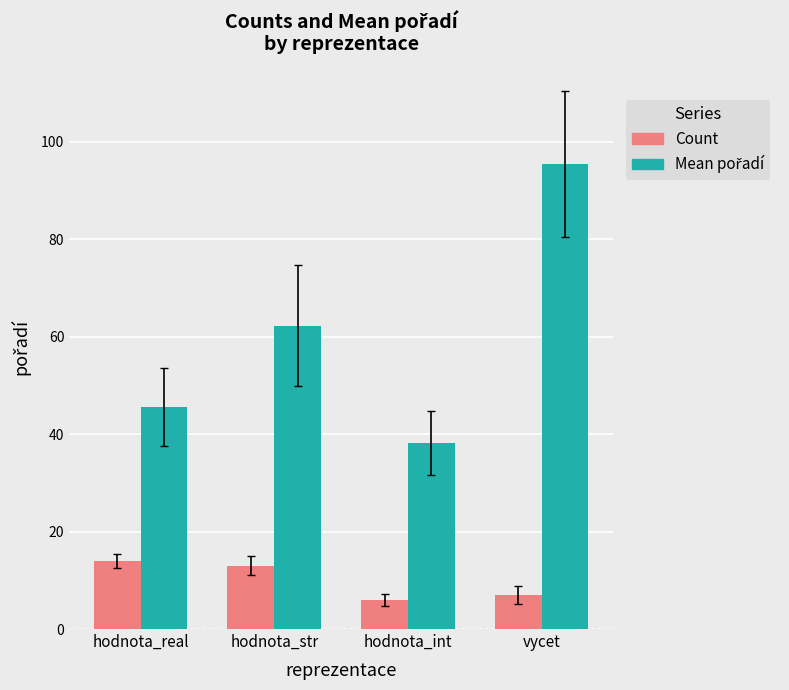

How many bars are there in total?

8